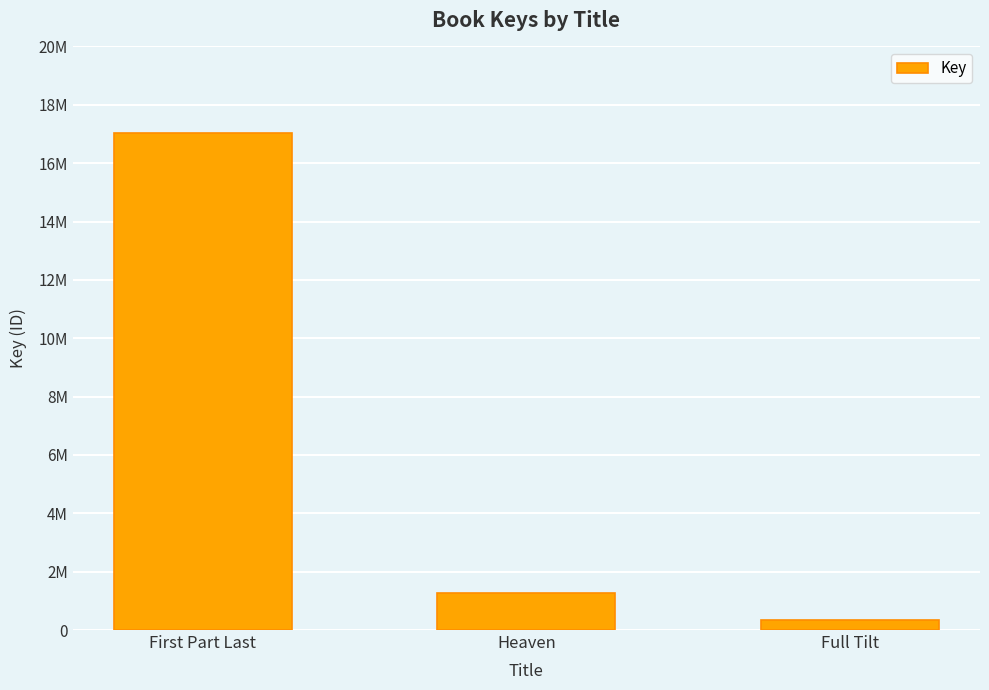

How many bars are there in total?

3